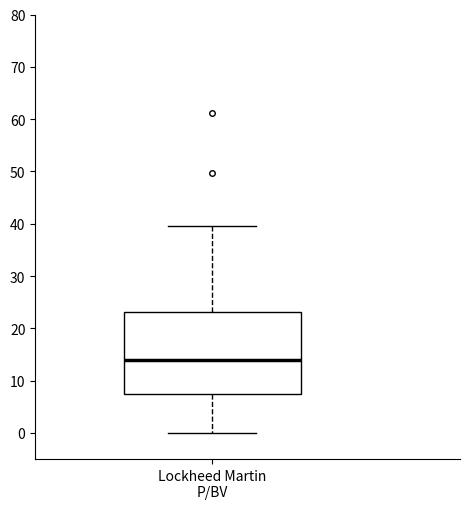

Where is the upper edge of the box for Lockheed Martin P/BV on the y-axis? The values are not printed on the chart, so give them approximately, as read against the axis.

23